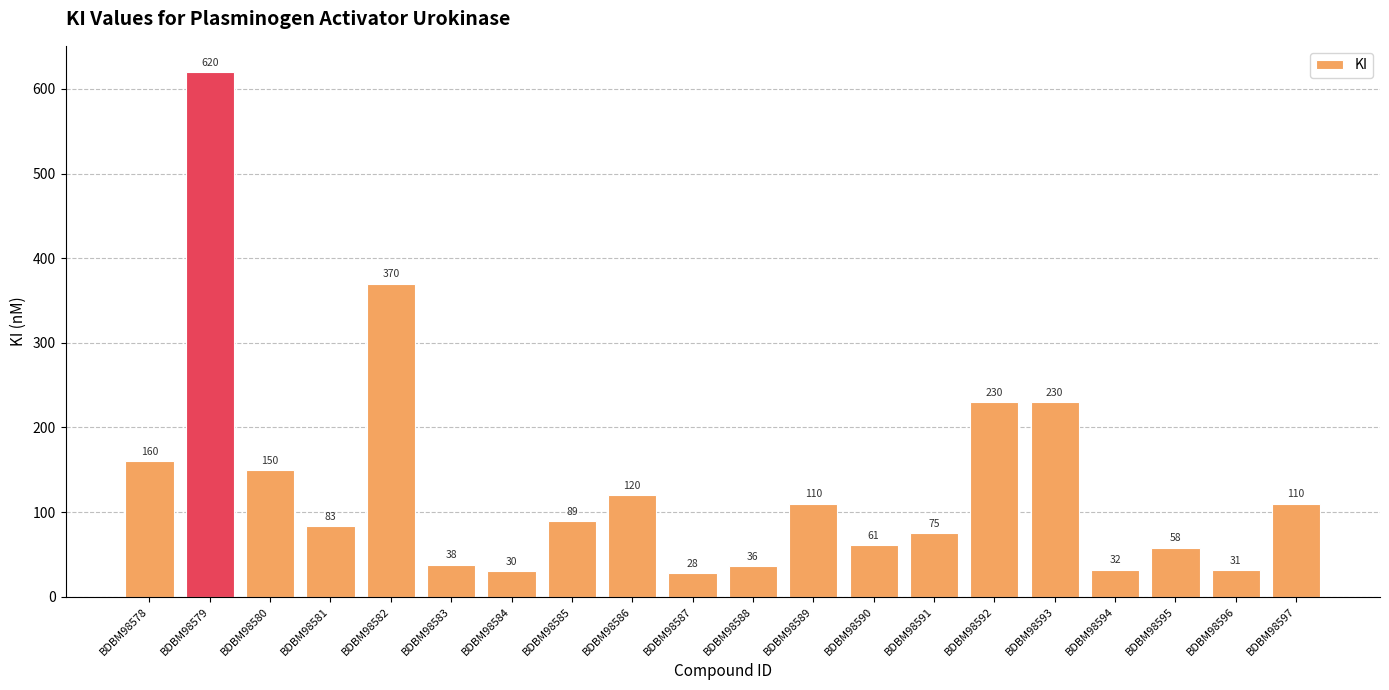

Is it true that the value at BDBM98591 is 75?

True